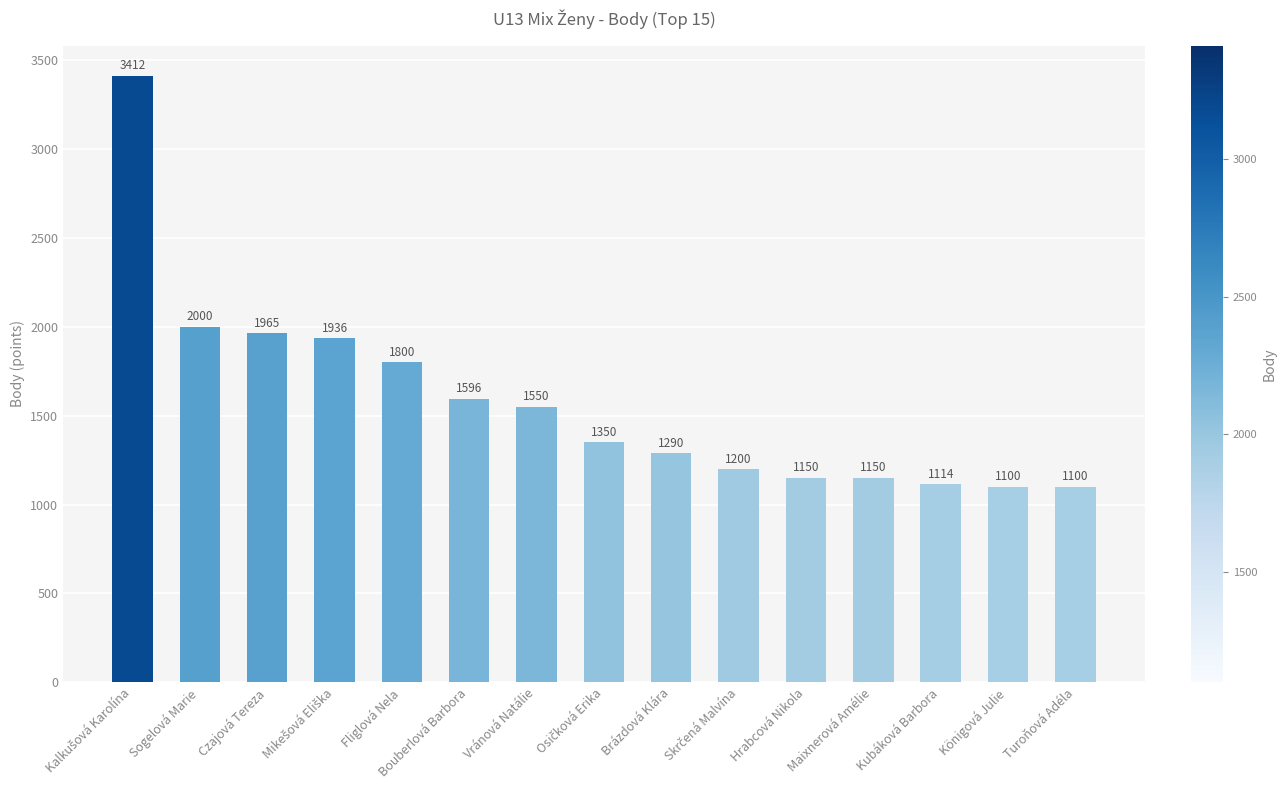

How many values are below 1350?

7